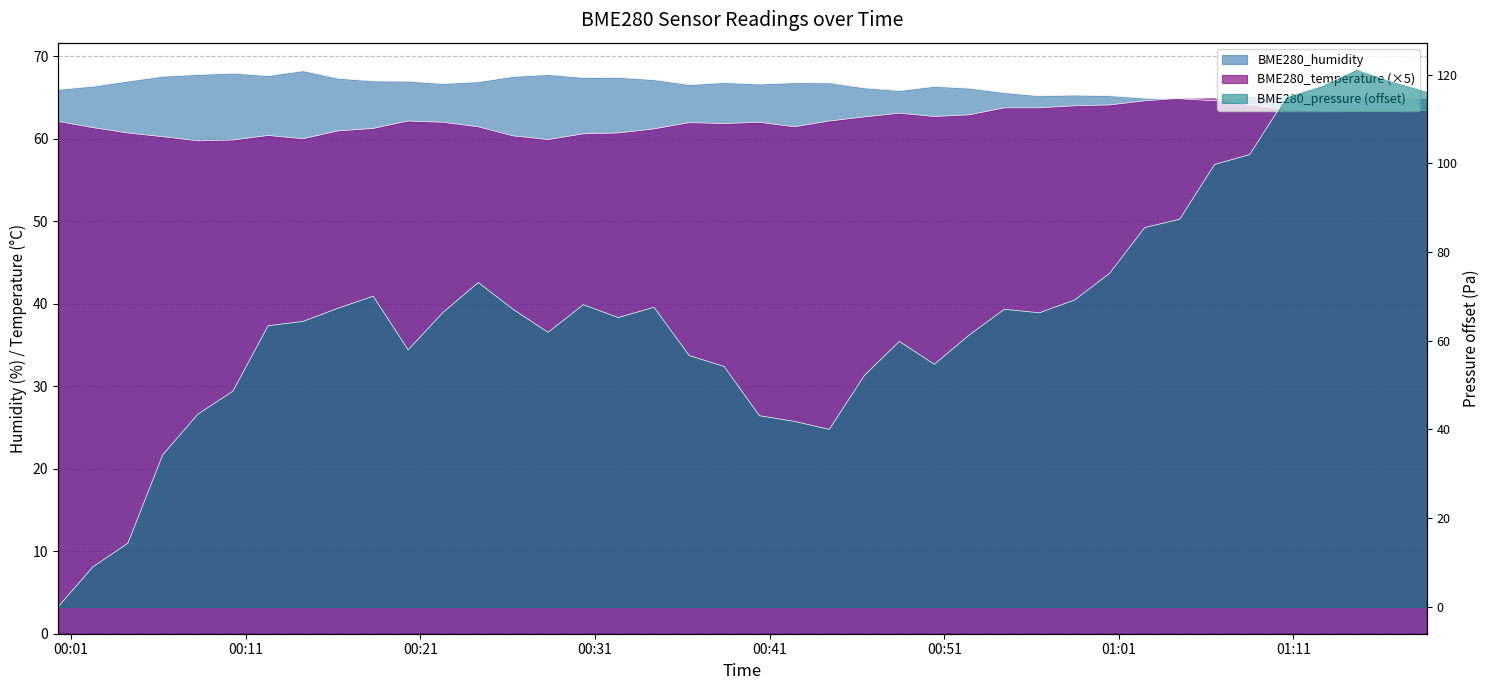

At which label is BME280_humidity closest to 66?

2024/03/31 00:00:15